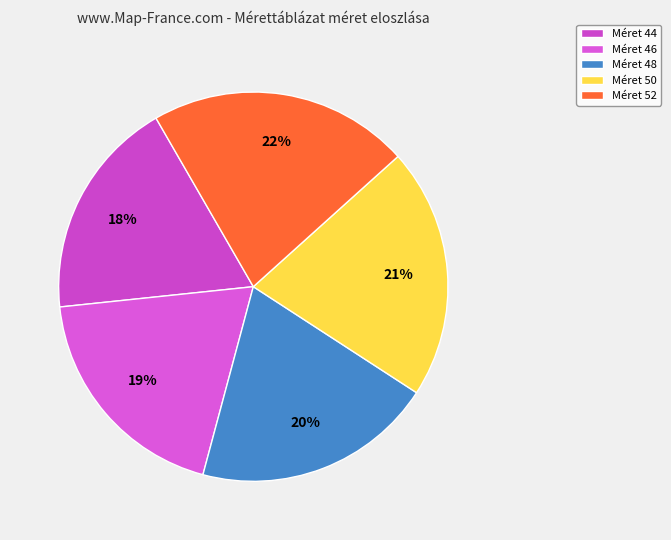

How many segments does this pie chart have?

5